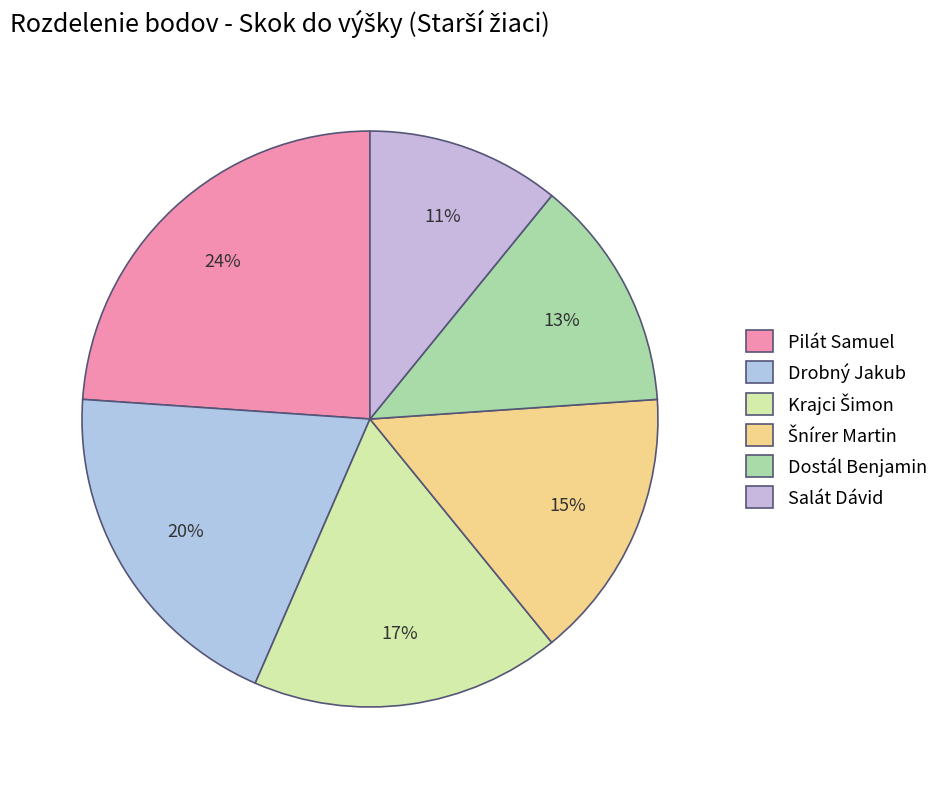

To the nearest percent, what is the difference between the largest and smallest slice percentages?

13%